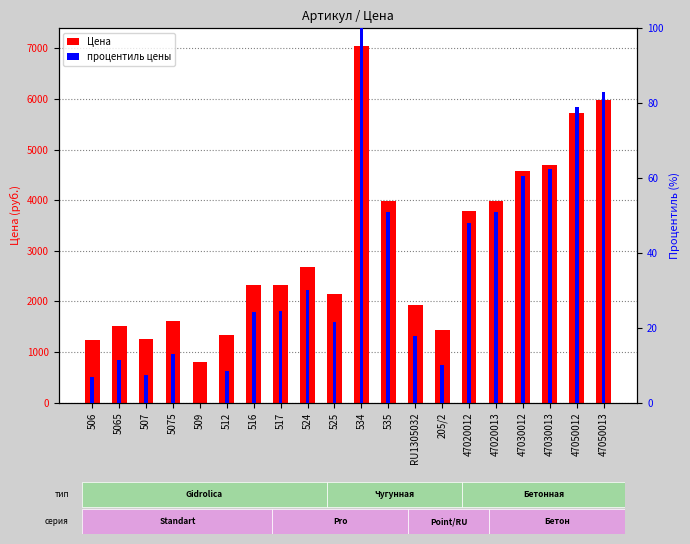

What is the greatest value displayed?

7044.0